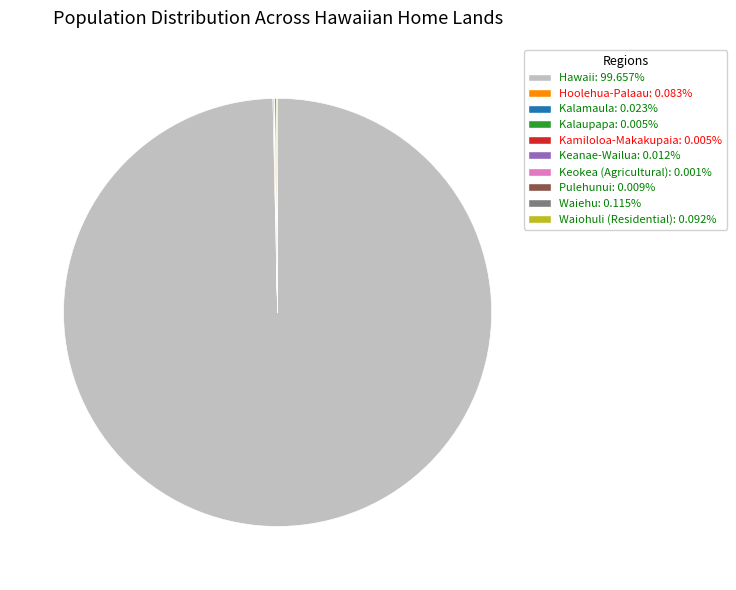

Is Hawaii: 99.657% the majority of the pie?

Yes